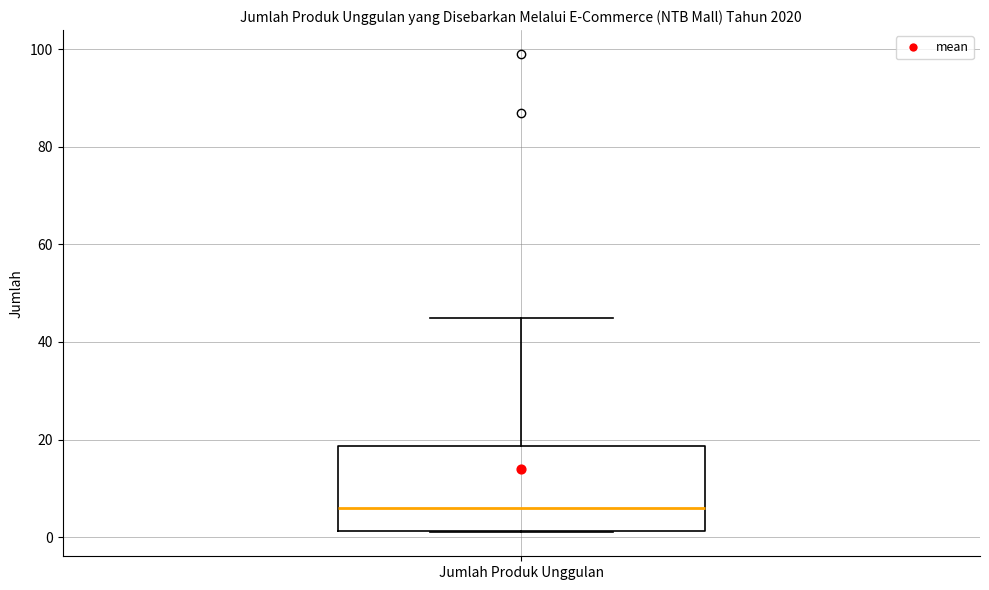

Where is the upper edge of the box for Jumlah Produk Unggulan on the y-axis? The values are not printed on the chart, so give them approximately, as read against the axis.

18